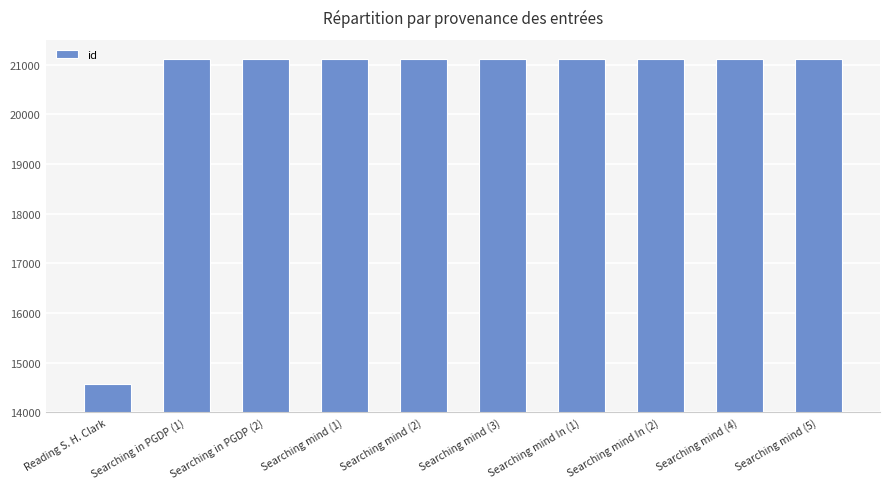

What is the label of the 4th bar from the right?

Searching mind In (1)